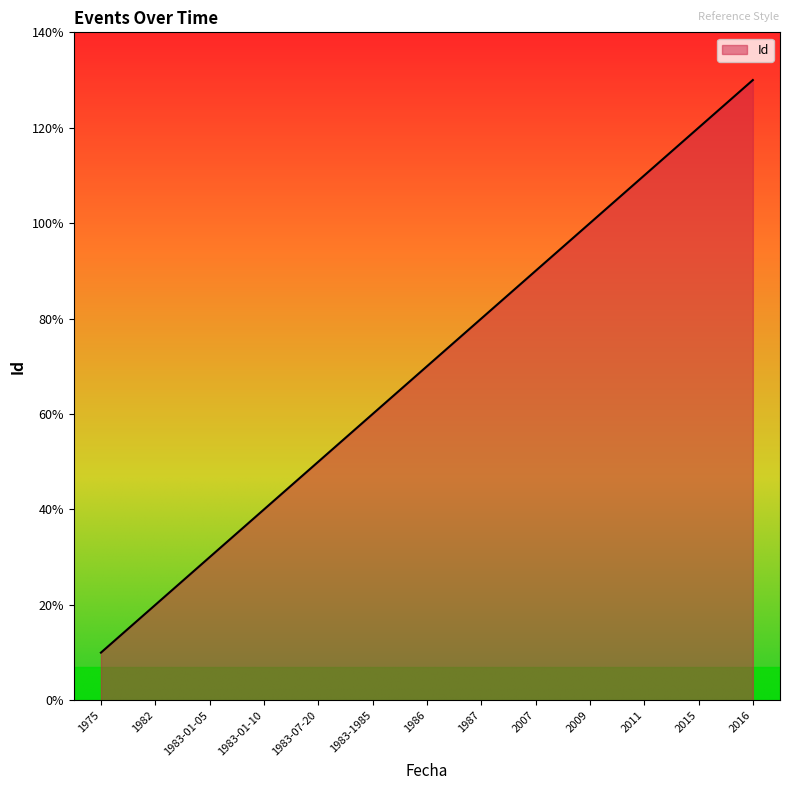

True or false: there are more than 0 points higher than both neighbors.

False